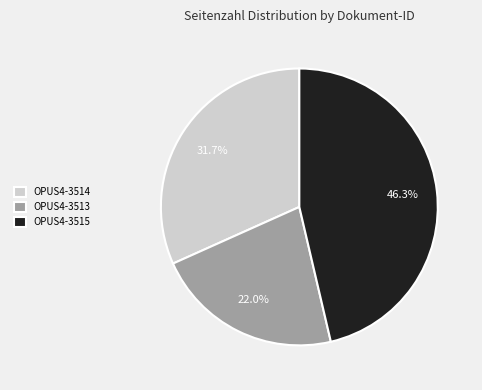

Is it true that OPUS4-3514 is 43% of the pie?

False